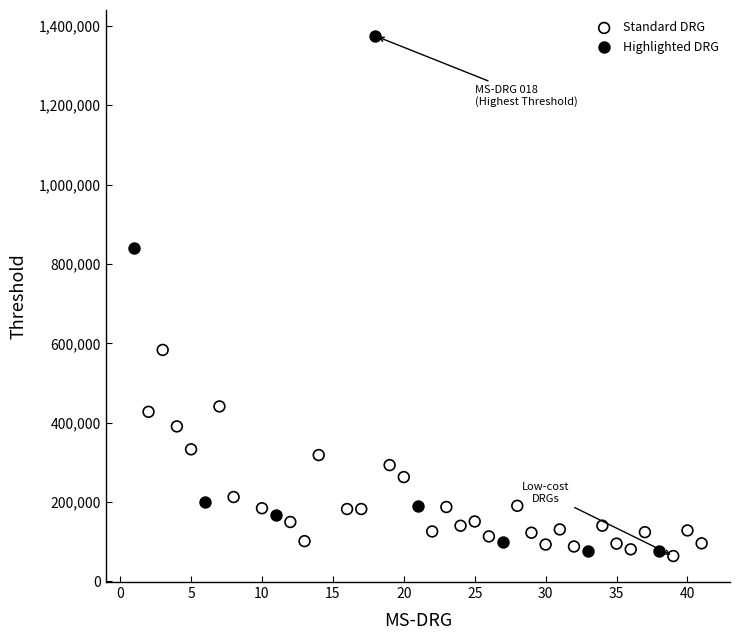

Which series reaches the maximum Y coordinate?

Highlighted DRG